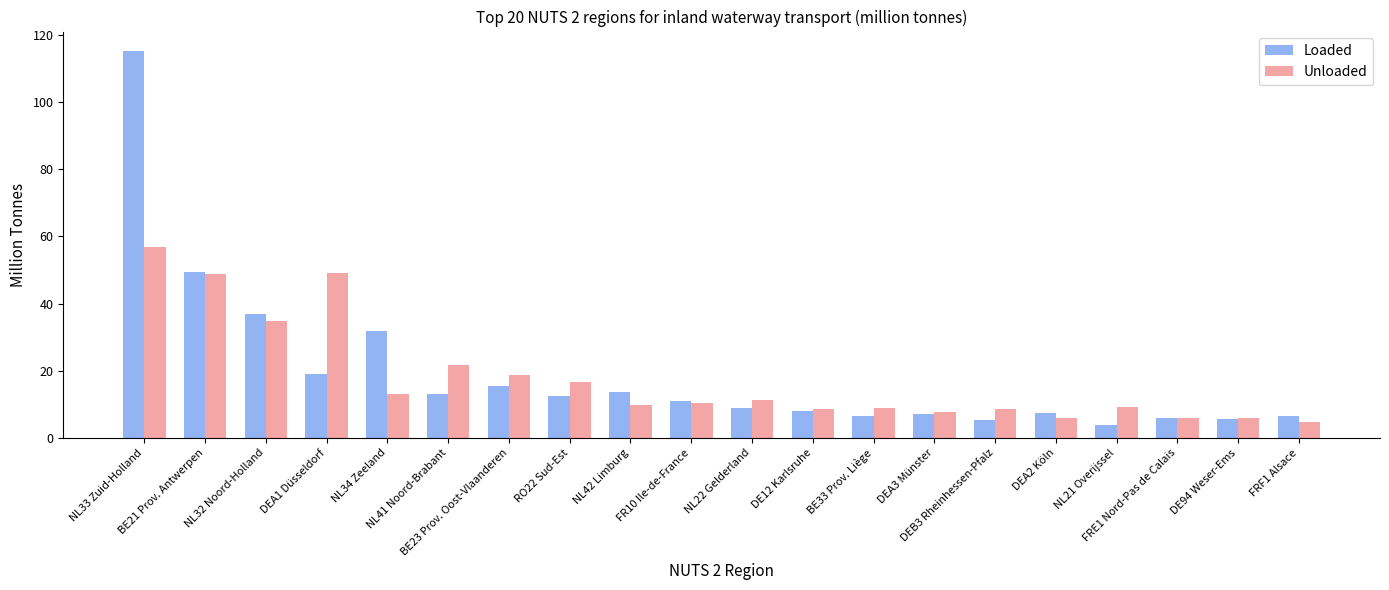

Where is Loaded nearest to the value 59?

BE21 Prov. Antwerpen